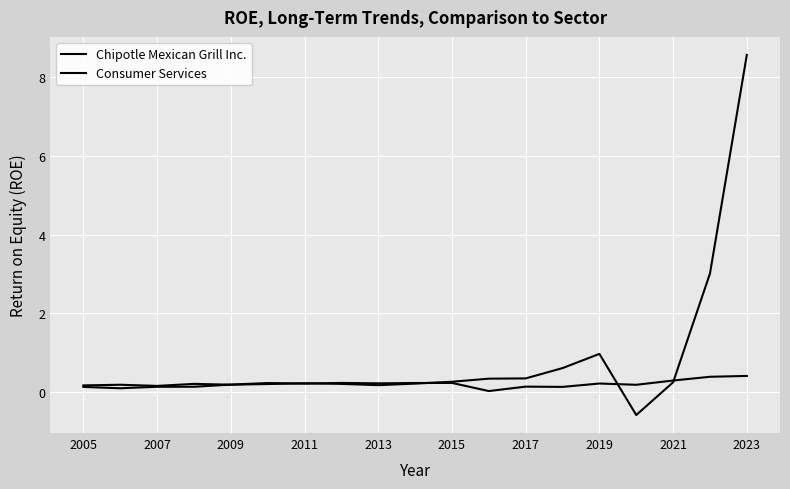

Does the chart display data point markers on the line(s)?

No